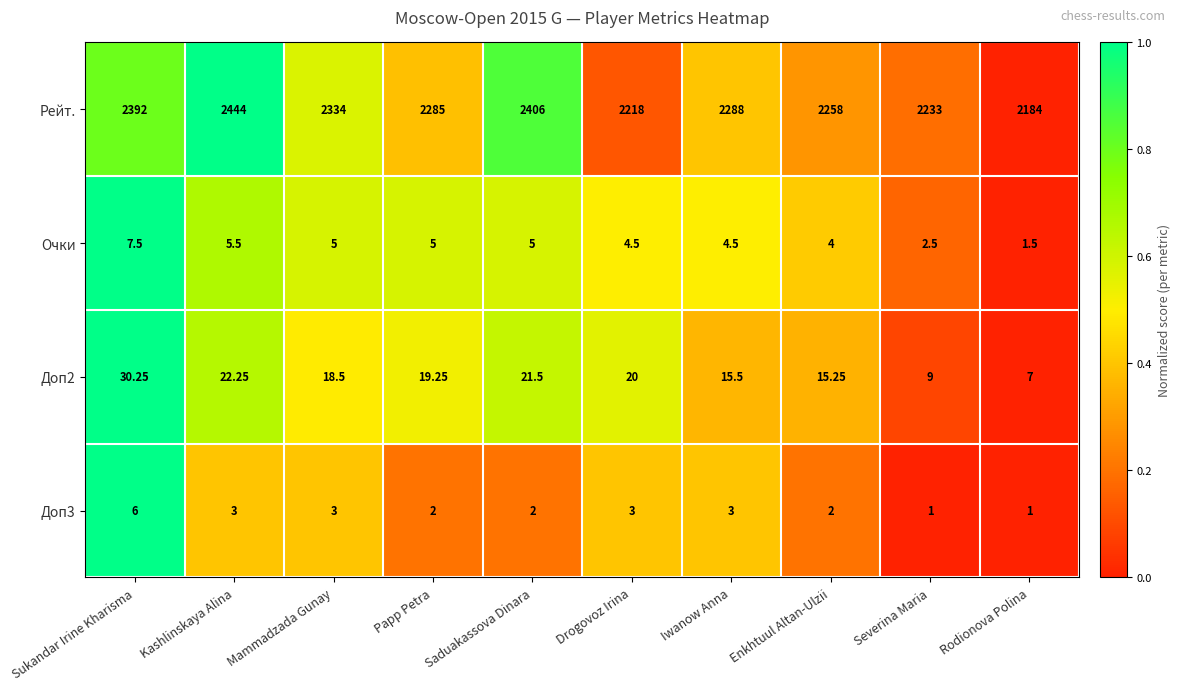

What is the difference between the highest and lowest values at Sukandar Irine Kharisma?

2386.0